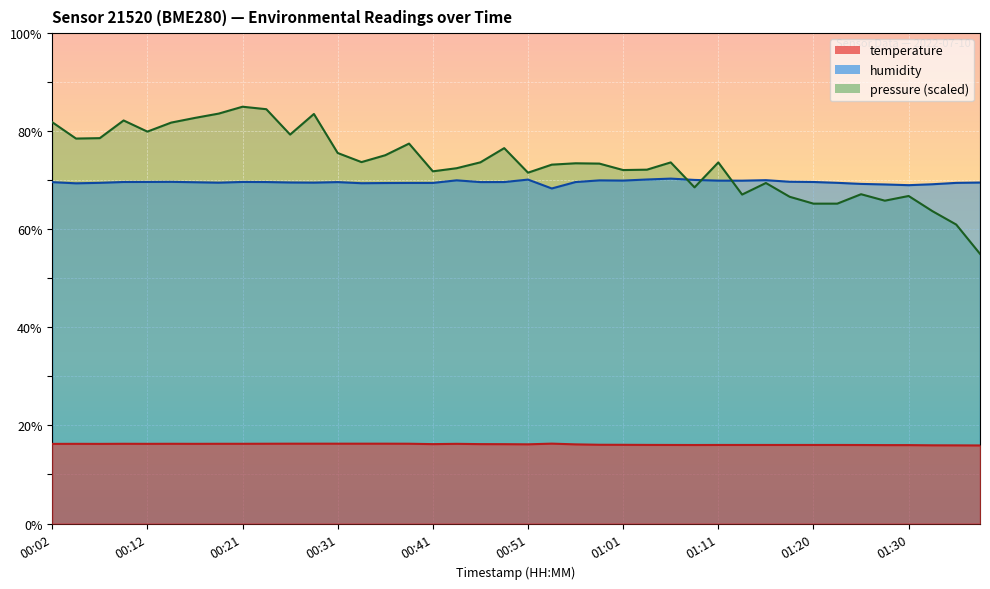

In humidity, how many points are higher than both neighbors (excluding endpoints)?

8